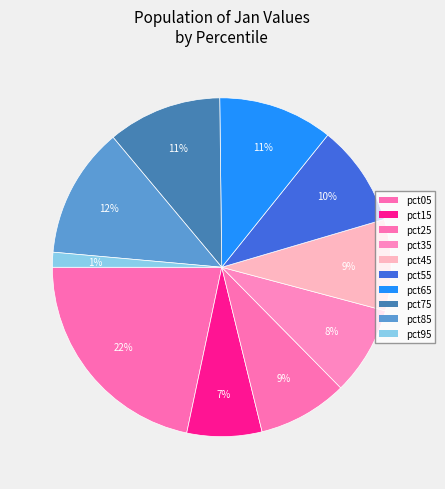

Does pct15 account for over 50% of the chart?

No